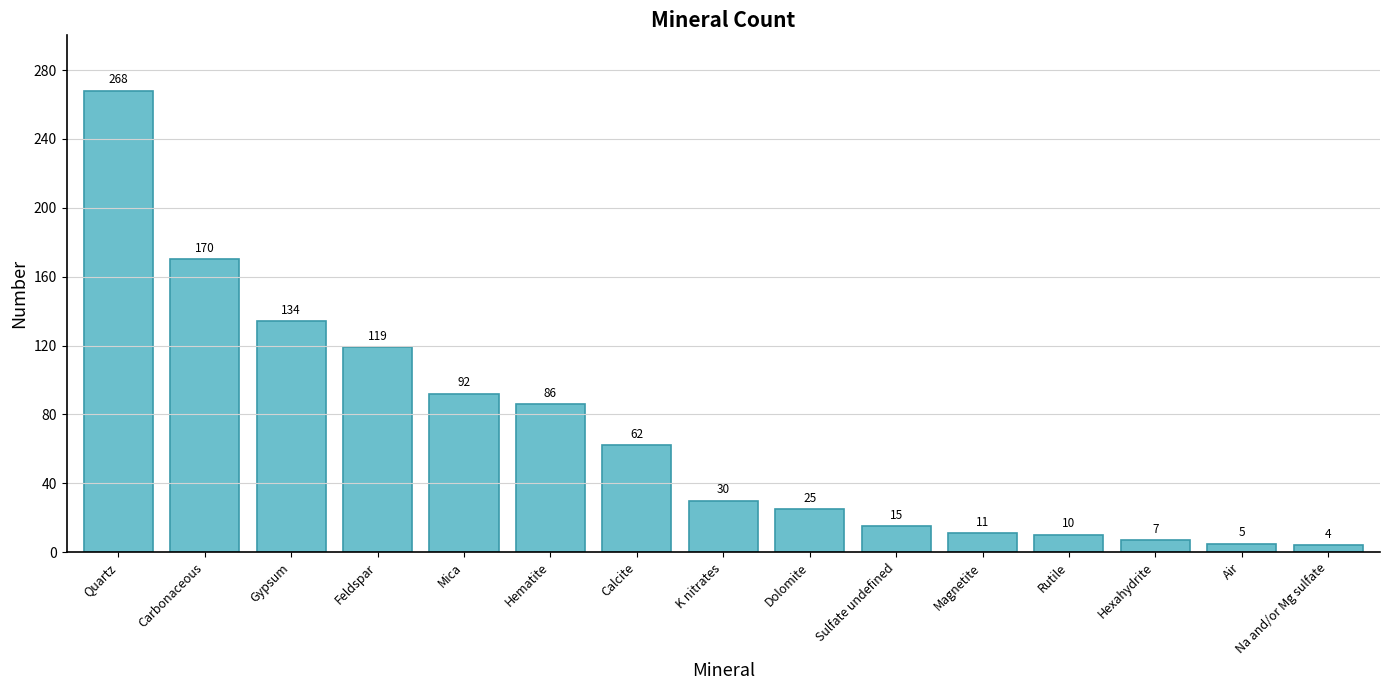

What position from the right is Dolomite?

7